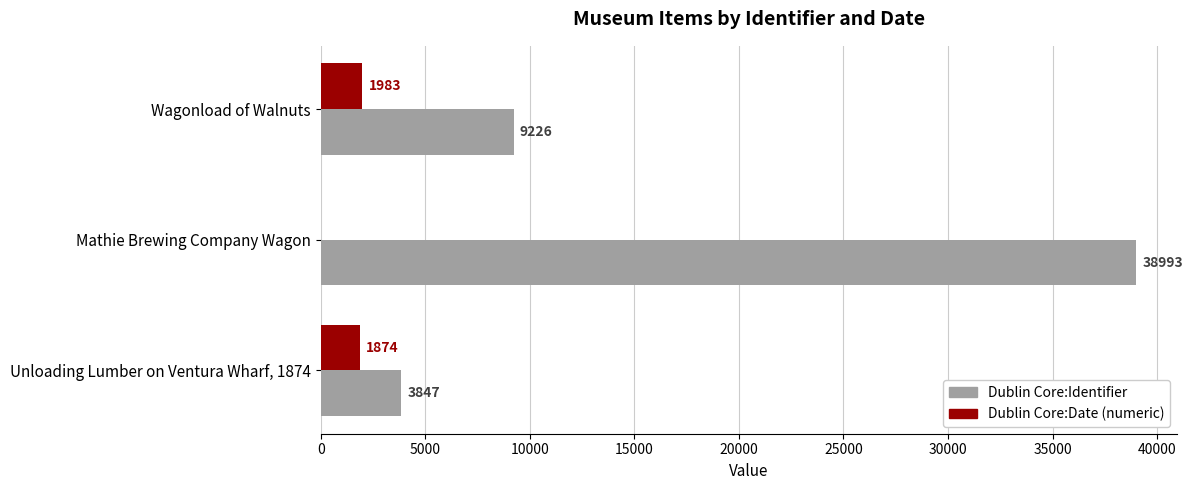

What are all the series names shown in the legend?

Dublin Core:Identifier, Dublin Core:Date (numeric)